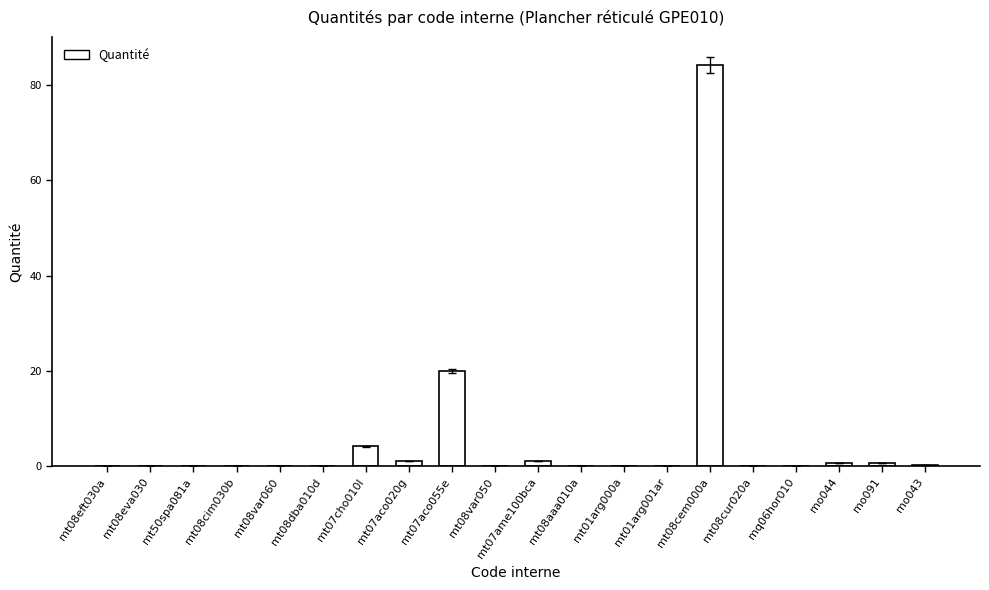

What is the sum of the values at mt08dba010d and mt07cho010l?

4.3